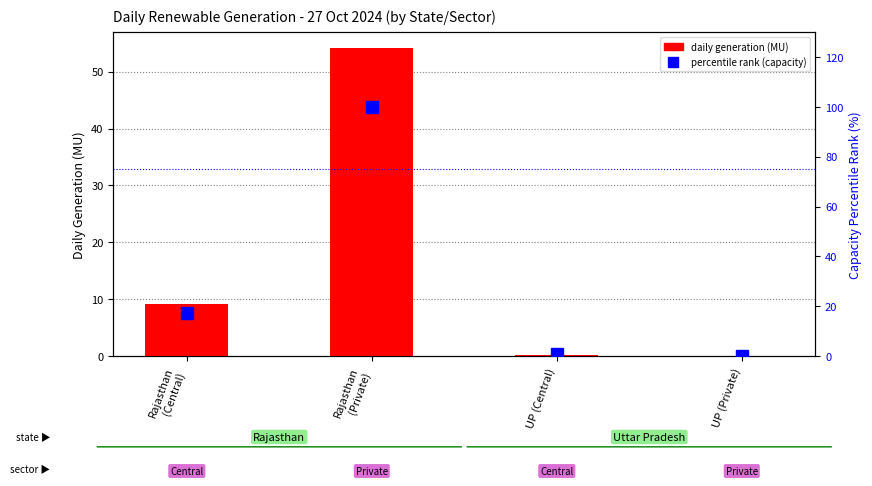

How many positive values does the daily generation (MU) series have?

3